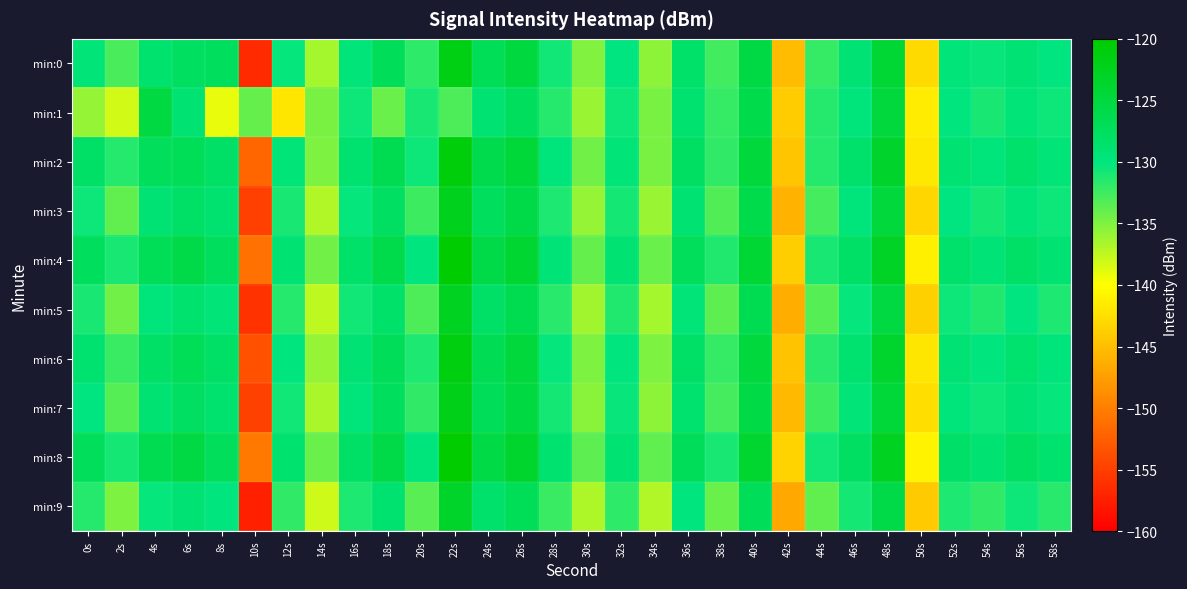

At which category is the sum across all series the highest?

22s